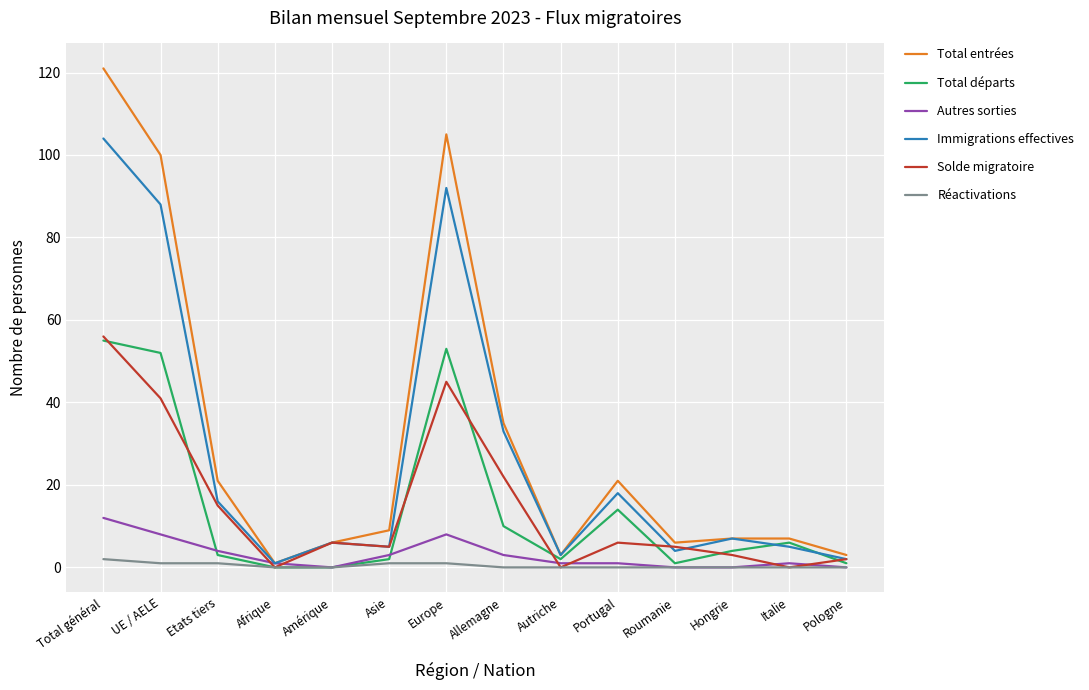

Does the chart display data point markers on the line(s)?

No